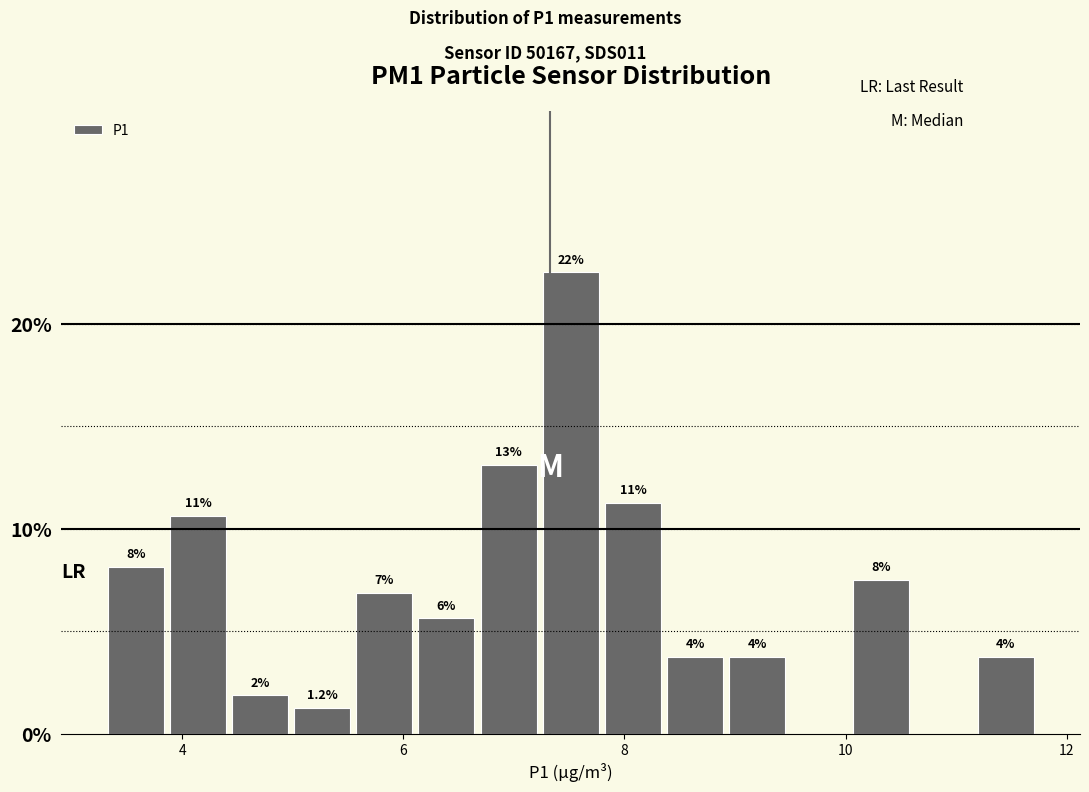

Read against the x-axis, roughly where is the centre of the tallest bar?

7.6